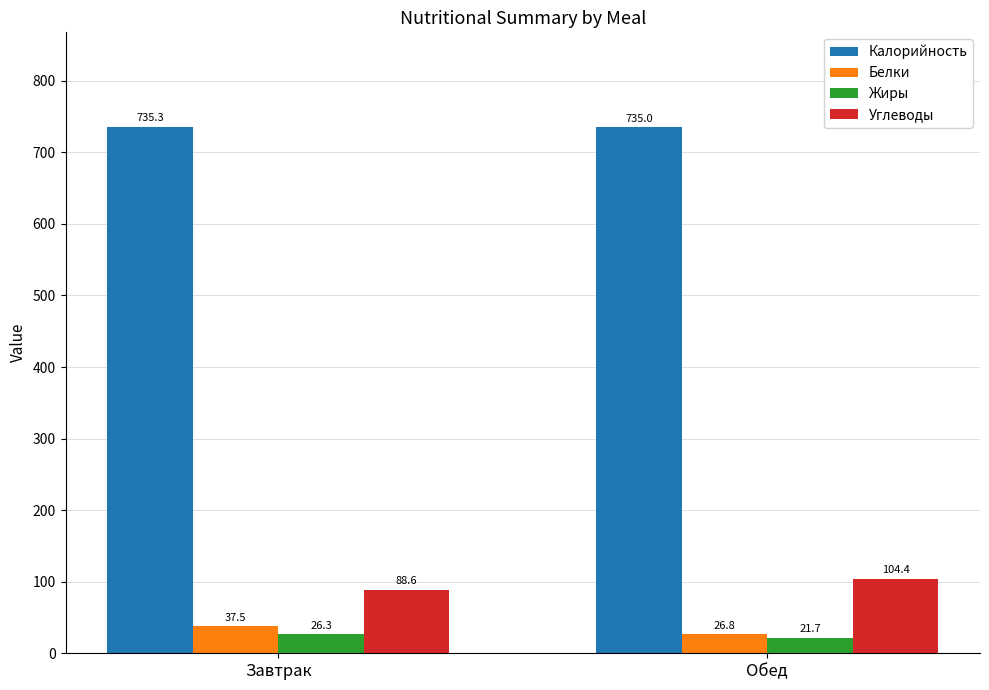

What is the label of the 2nd bar from the right?

Завтрак